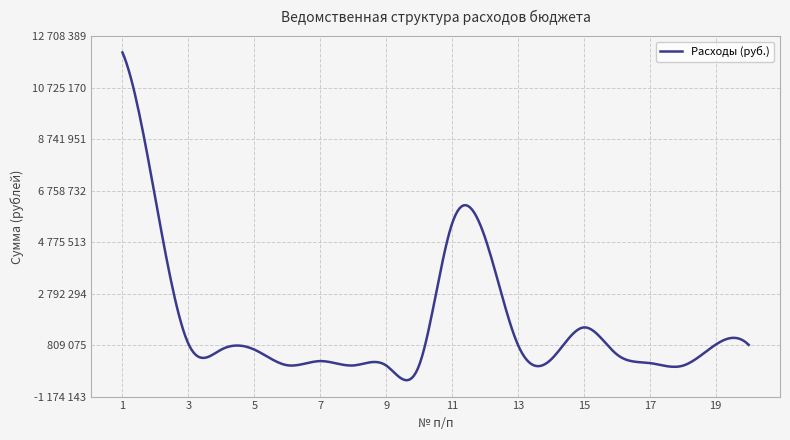

Is this an area chart (filled region under the line)?

No